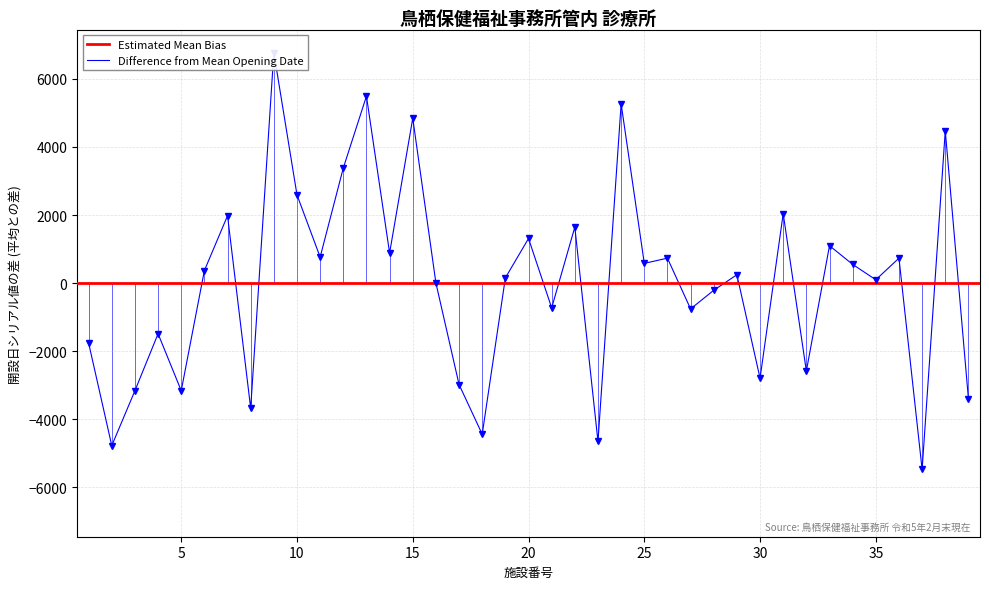

What is the difference between the maximum and minimum values?

12248.0